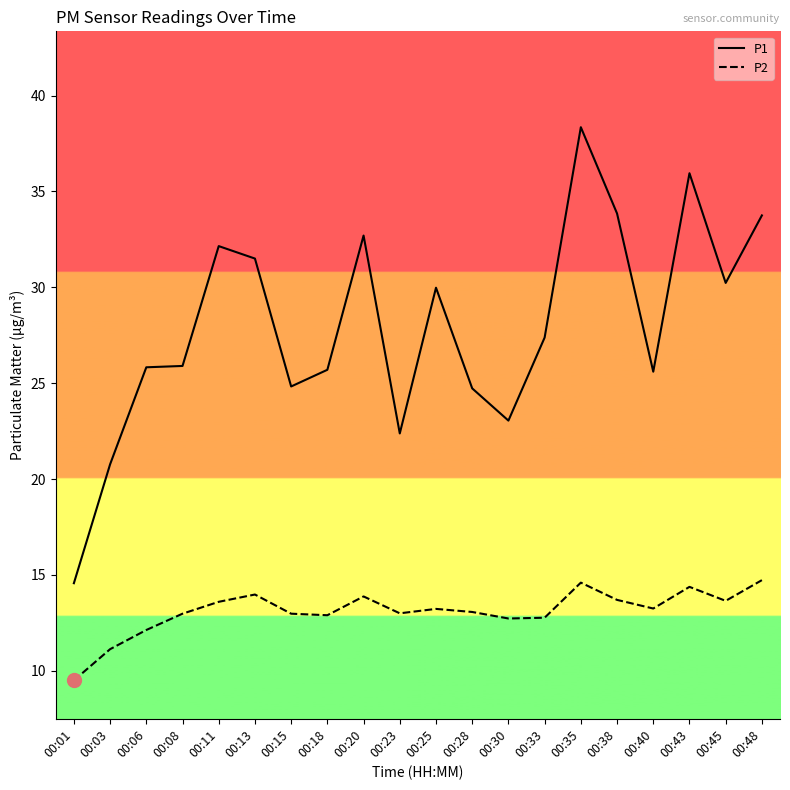

True or false: P2 and P1 intersect in this chart.

False